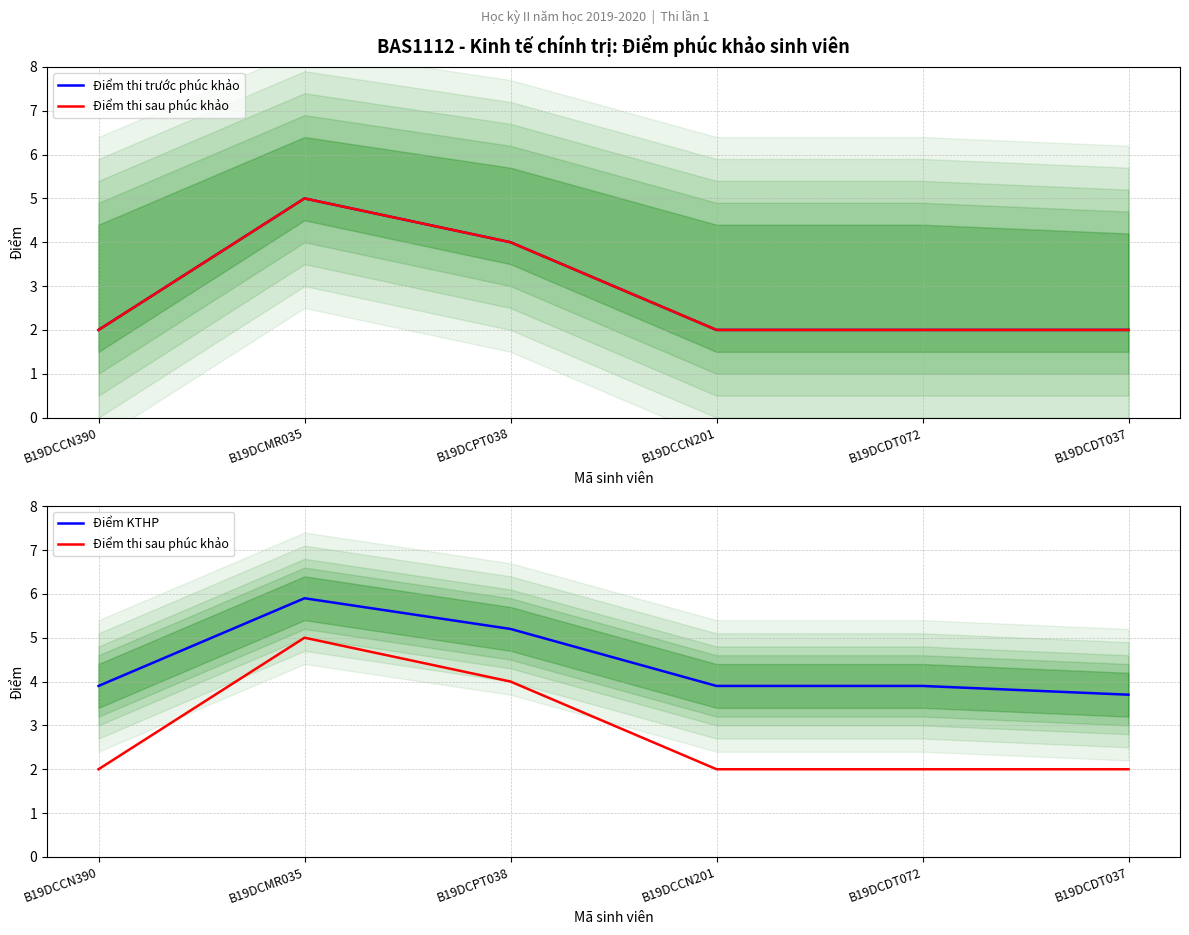

True or false: Điểm KTHP and Điểm thi trước phúc khảo cross at least once.

False